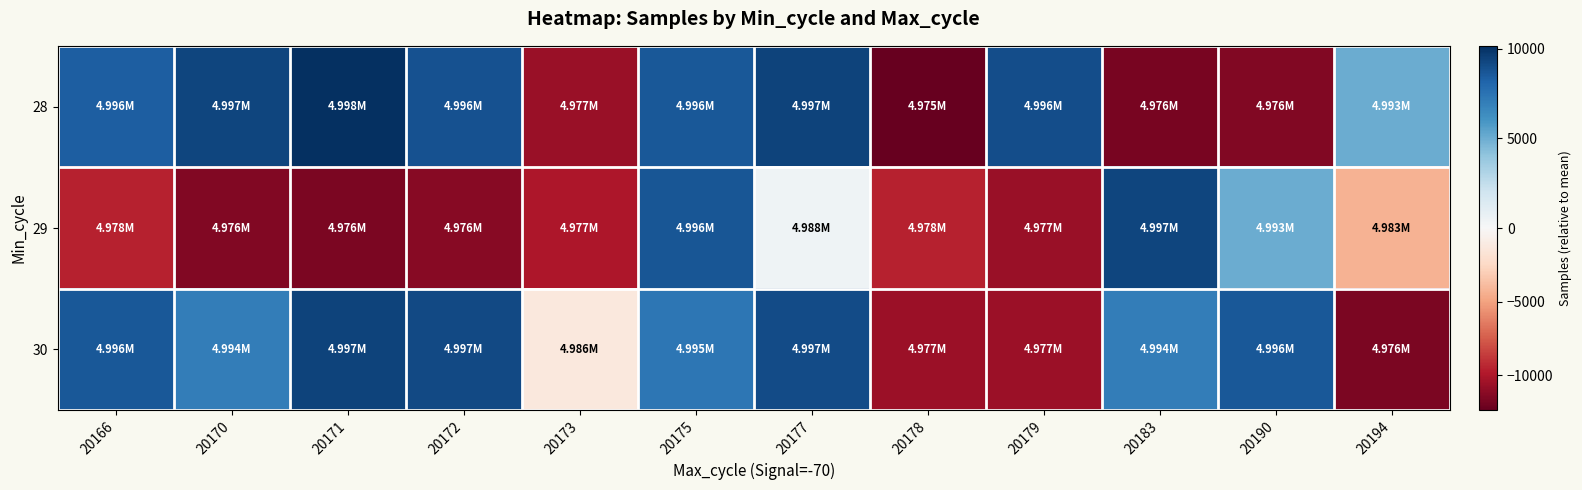

What is the maximum value shown in the chart?

10164.1